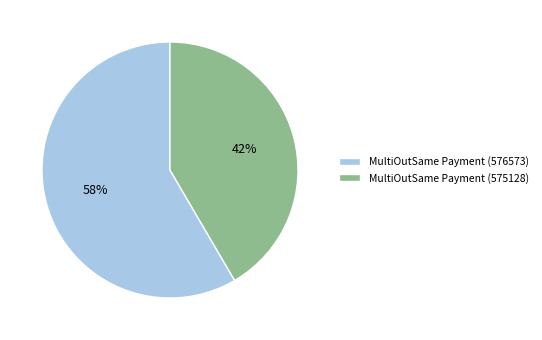

The MultiOutSame Payment (575128) slice represents 27% of the pie. True or false?

False